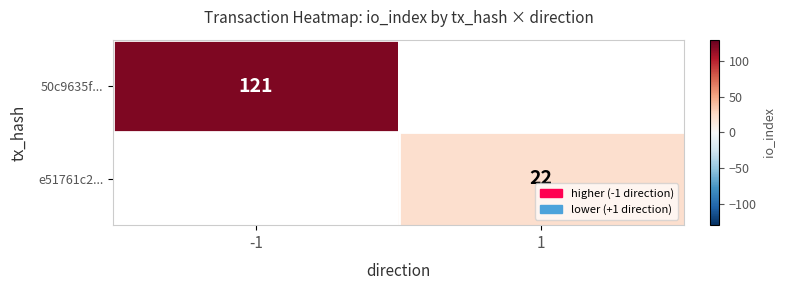

The value of e51761c2... at 1 is 12. True or false?

False